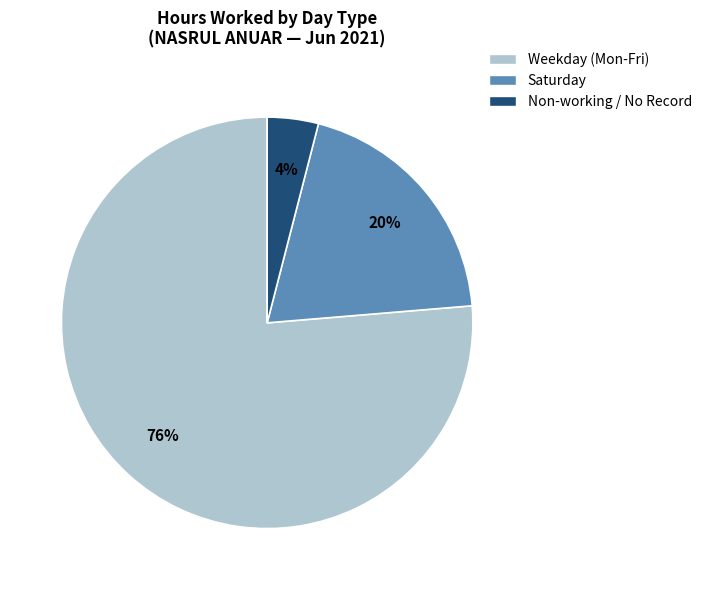

To the nearest percent, what is the difference between the largest and smallest slice percentages?

72%